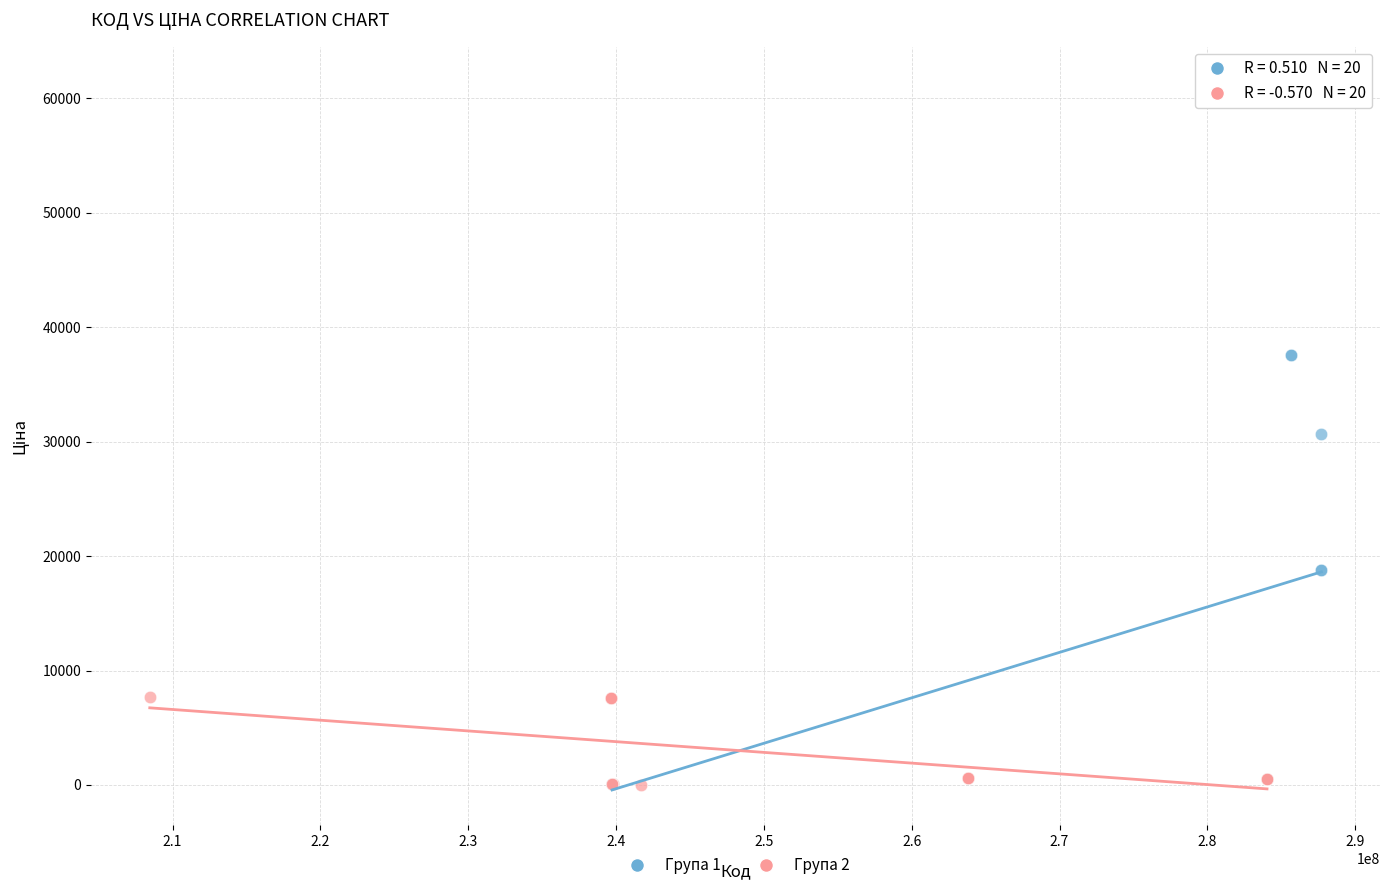

Which series has the largest Y range (max minus min)?

Група 1